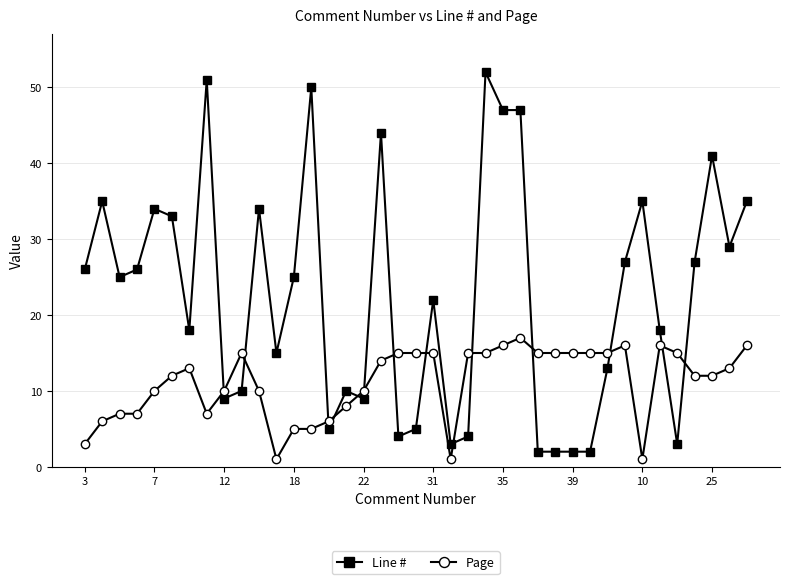

After their last crossing, which series has the higher values: Line # or Page?

Line #